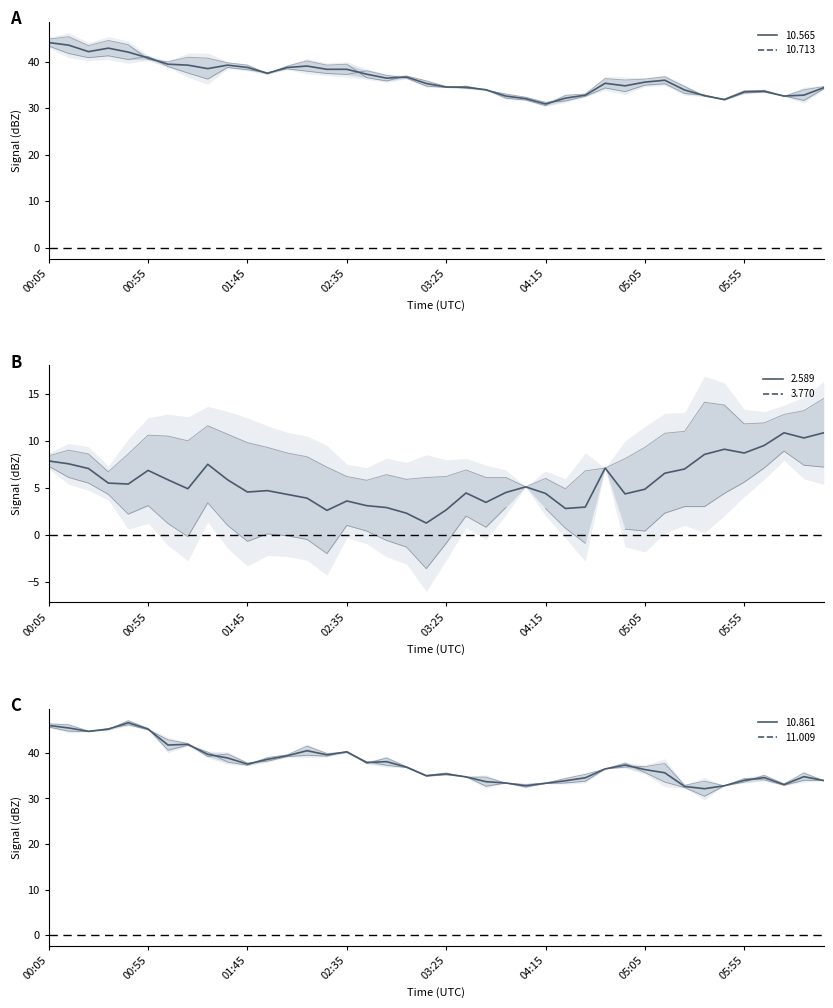

At how many categories does at least one series exceed 27?

40